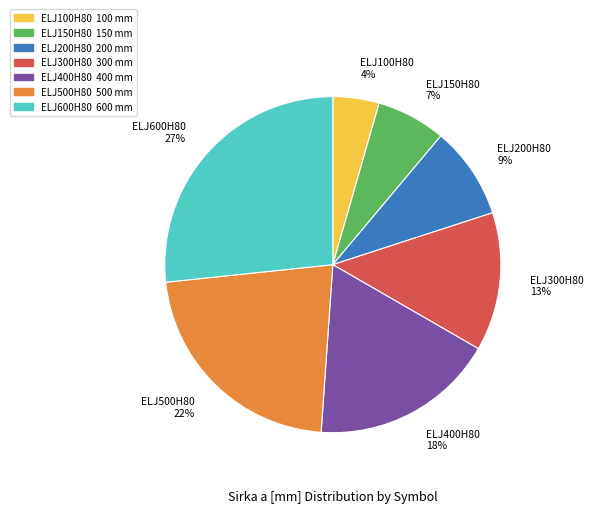

To the nearest percent, what is the difference between the ELJ150H80 7% and ELJ600H80 27% slice percentages?

20%